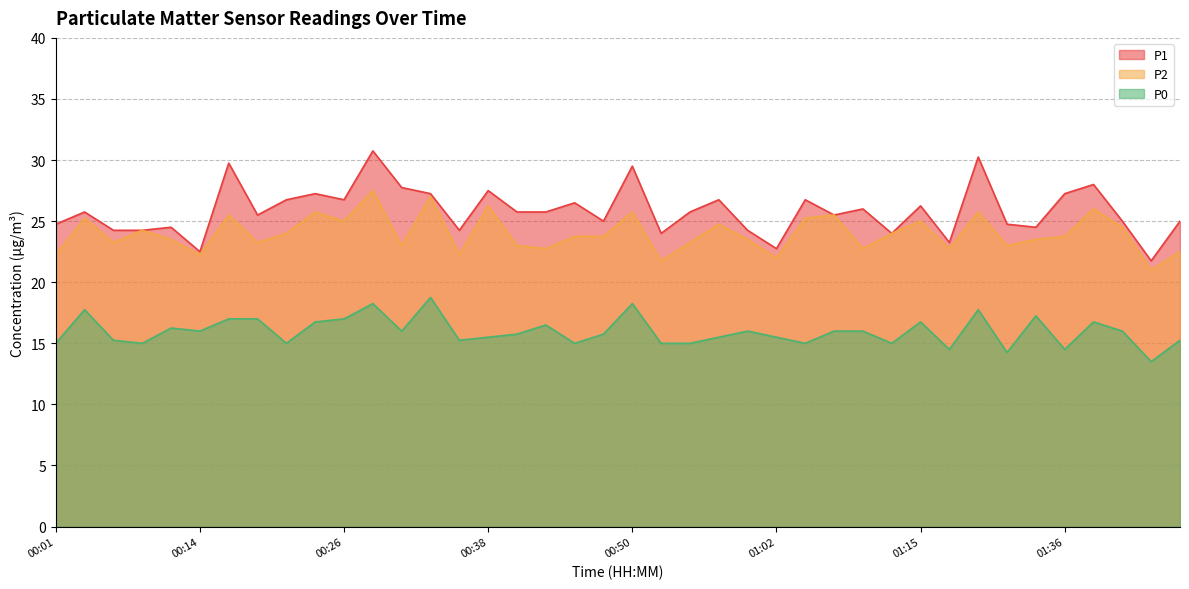

Does the chart have visible grid lines?

Yes